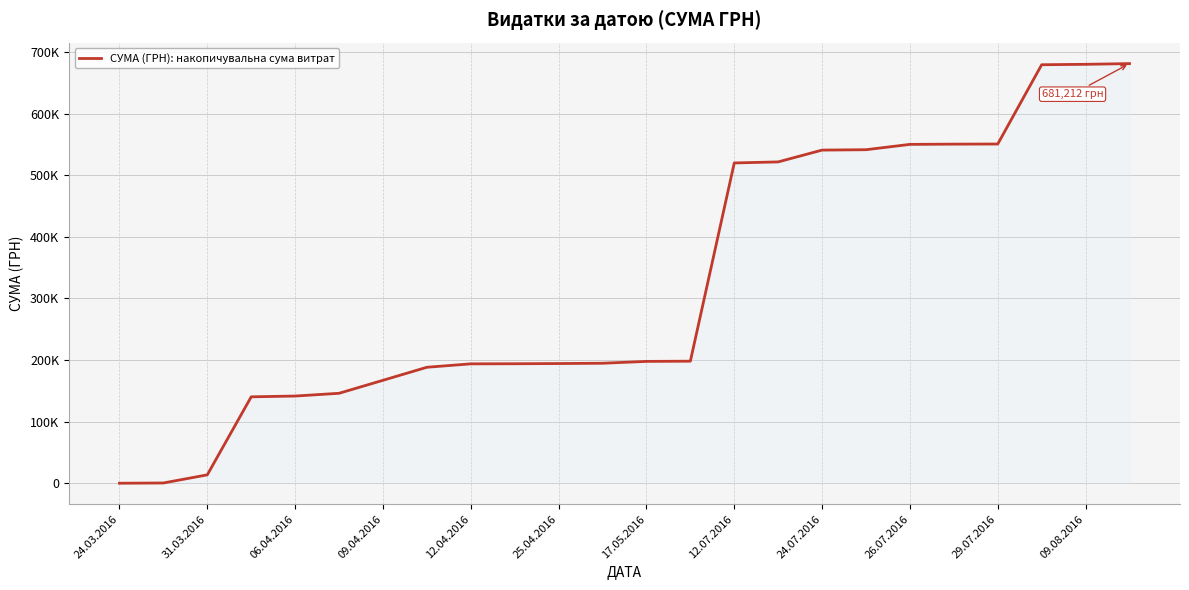

Does the chart display data point markers on the line(s)?

No